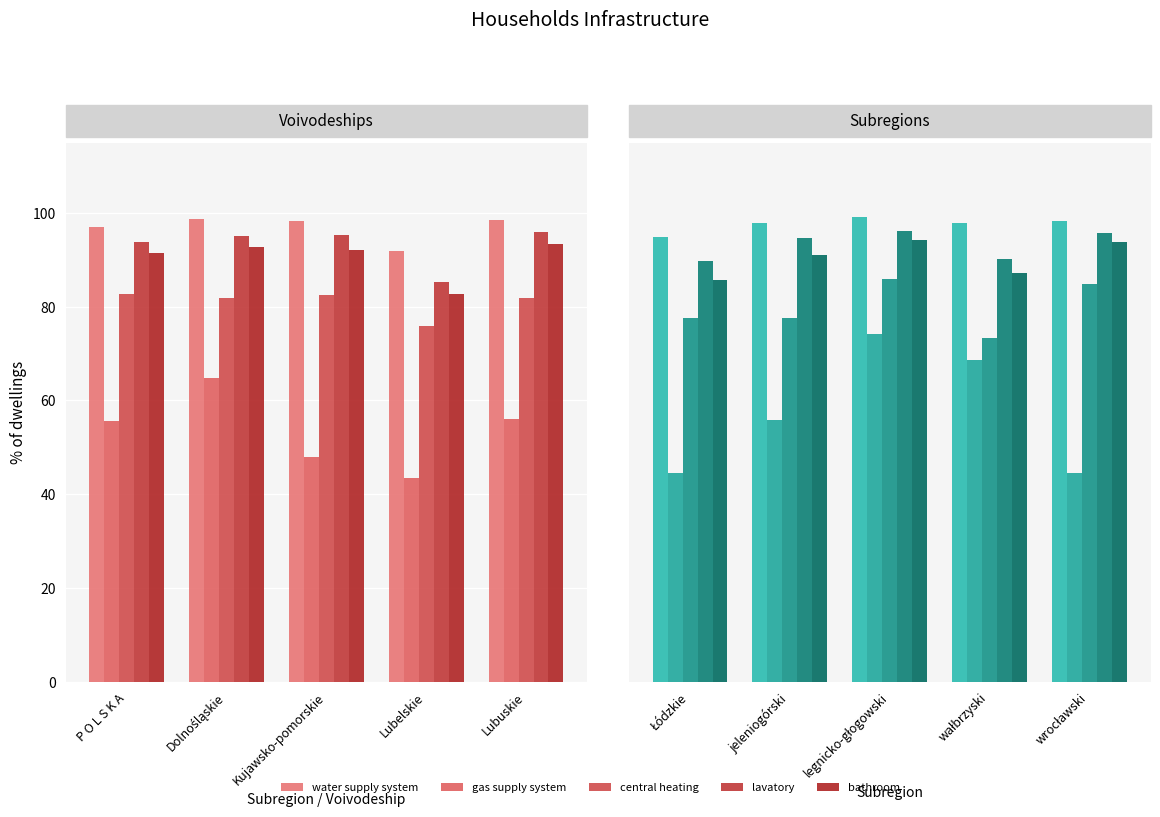

What is the difference between the maximum and minimum values in the lavatory series?

6.4